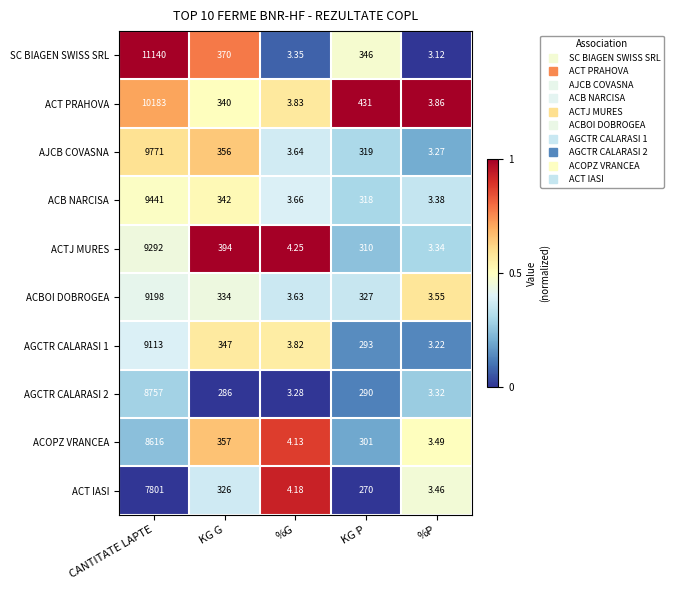

Which category has the lowest value across all series?

%P